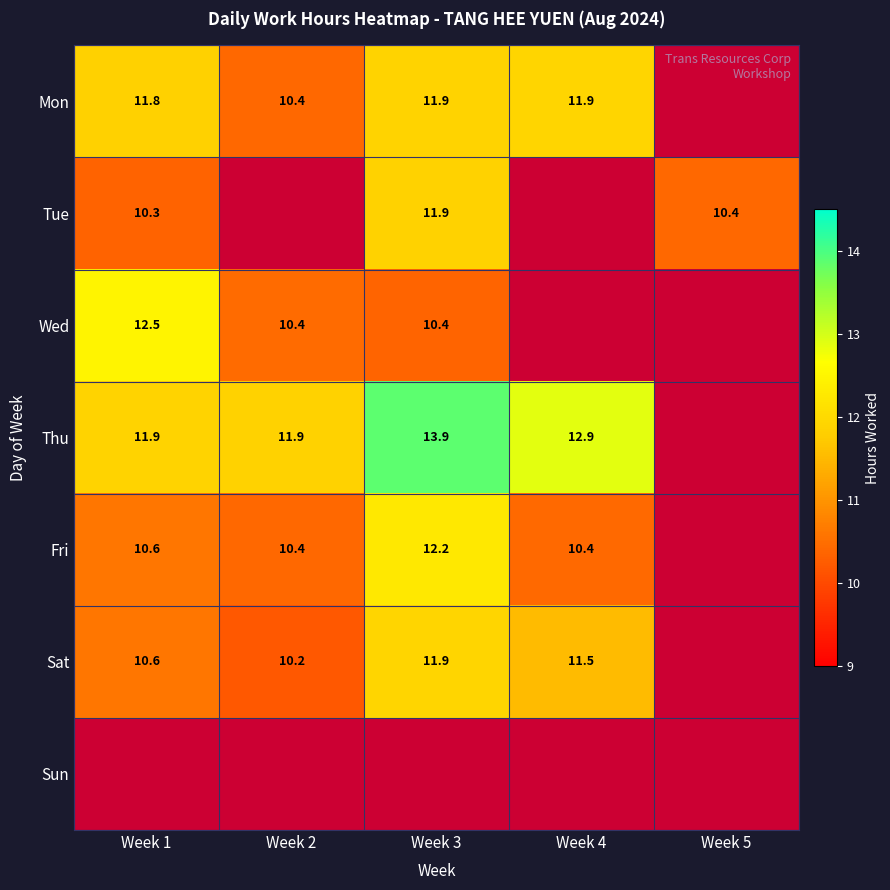

The value of Mon at Week 4 is 11.9. True or false?

True